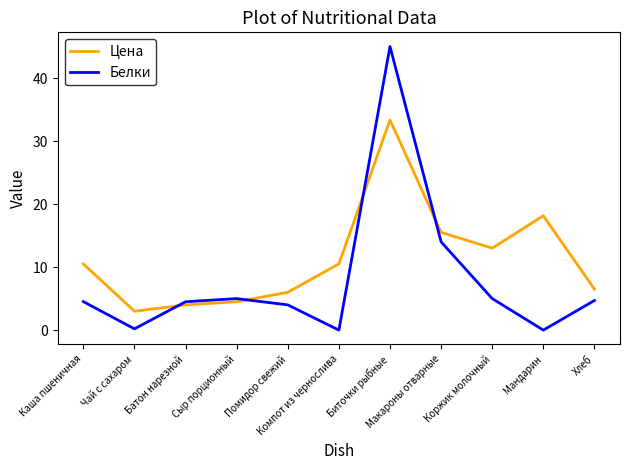

At which category is the sum across all series the highest?

Биточки рыбные